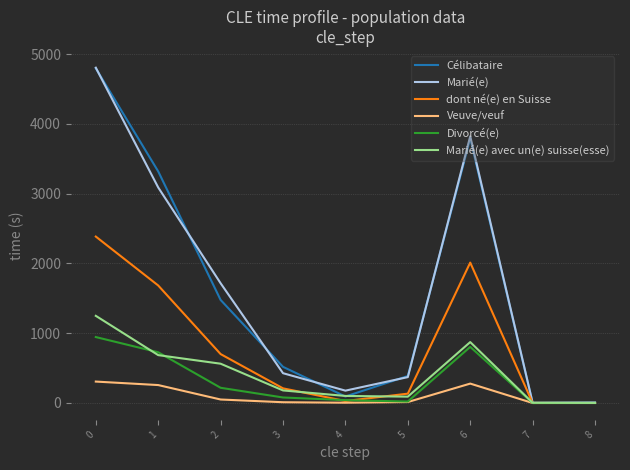

The value of Célibataire at 2 is 1477. True or false?

True